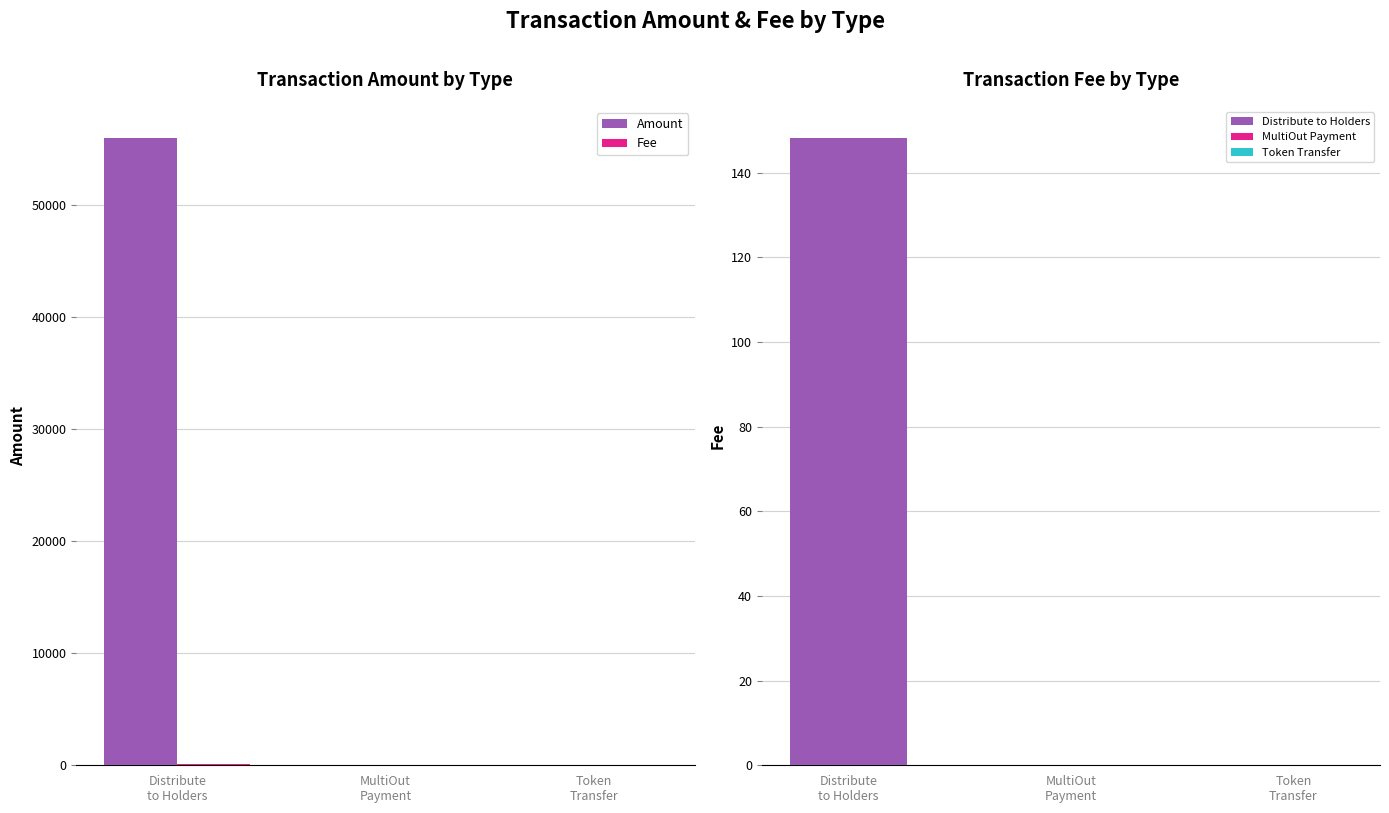

Reading right to left, what are all the values shown in this chart?

Amount: 0.0	0.0	56010.0
Fee: 0.0	0.1	148.2